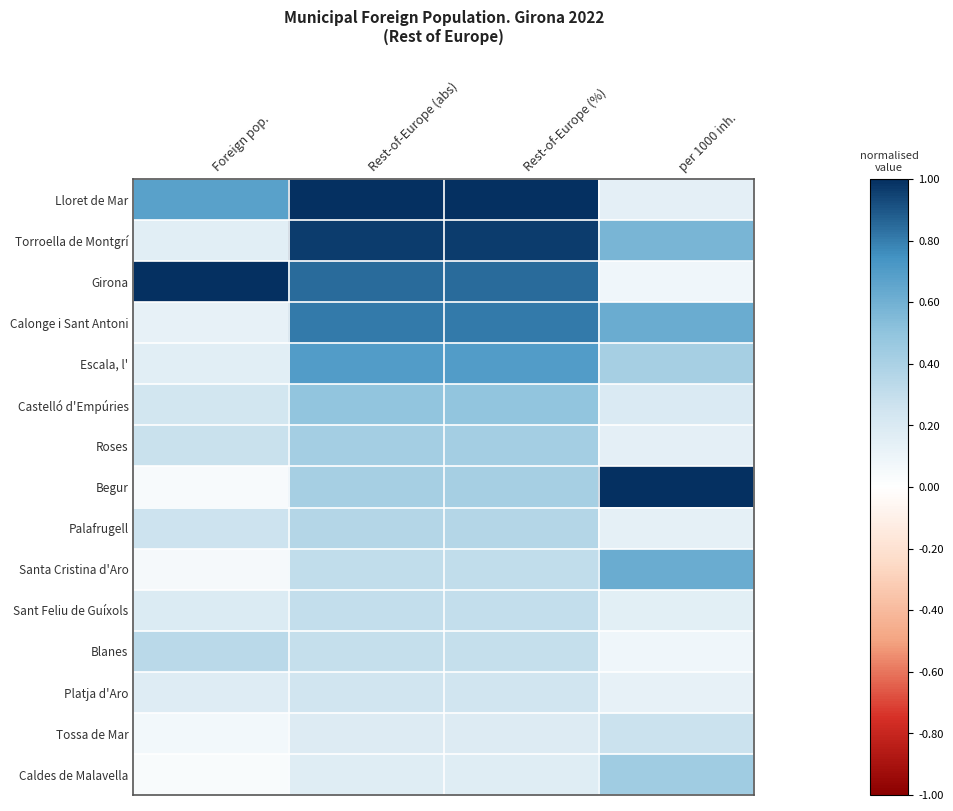

Count the number of categories in the chart.

4